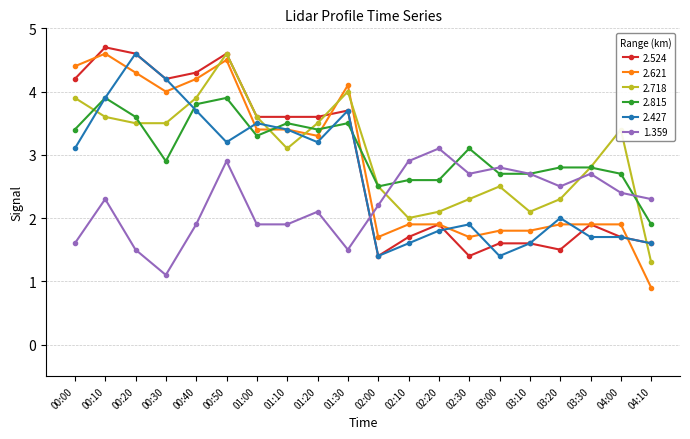

True or false: 2.621 has a value of 3.4 at 02:10.

False